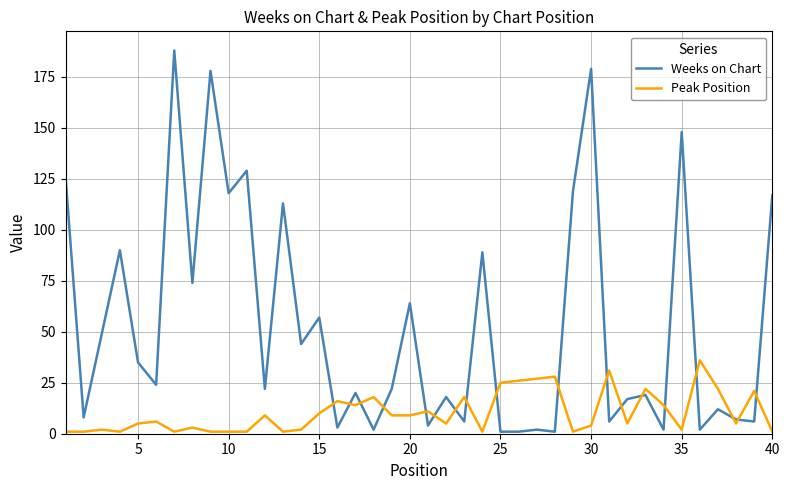

True or false: Weeks on Chart and Peak Position intersect in this chart.

True